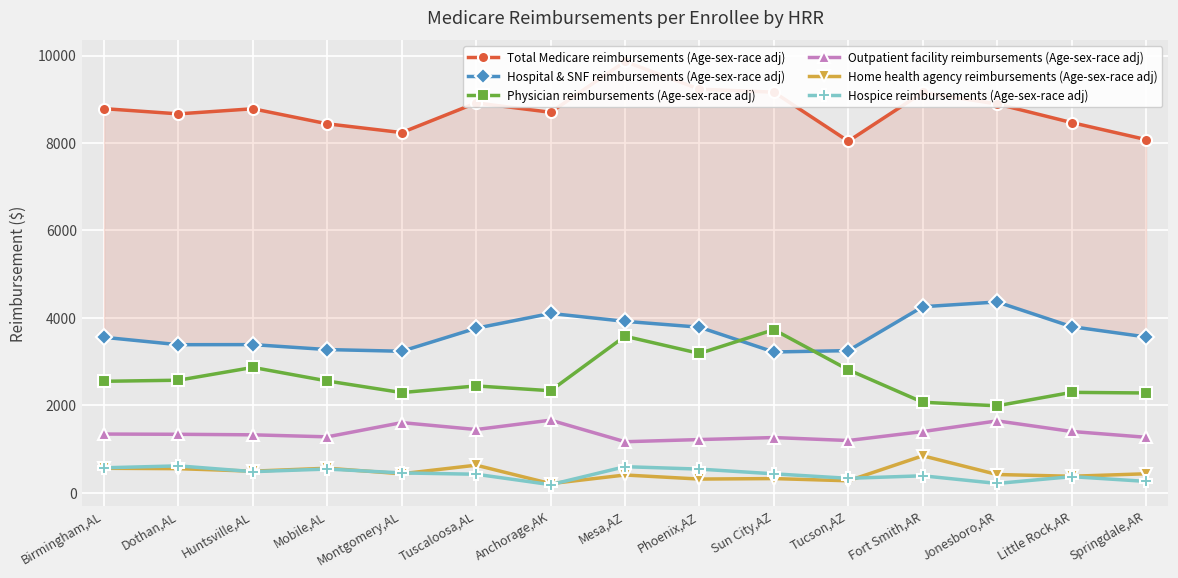

True or false: Total Medicare reimbursements (Age-sex-race adj) and Outpatient facility reimbursements (Age-sex-race adj) intersect in this chart.

False